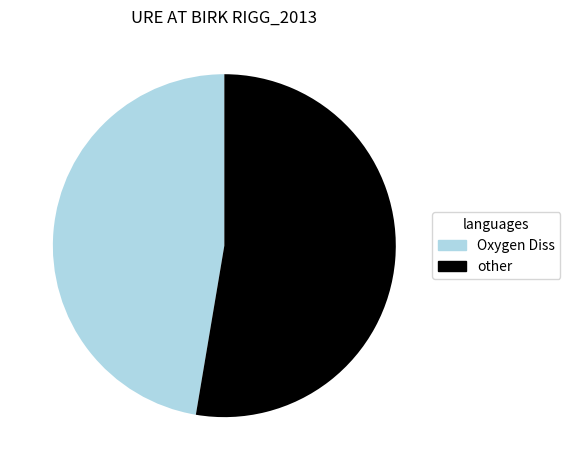

Is there any slice that represents more than half of the pie?

Yes